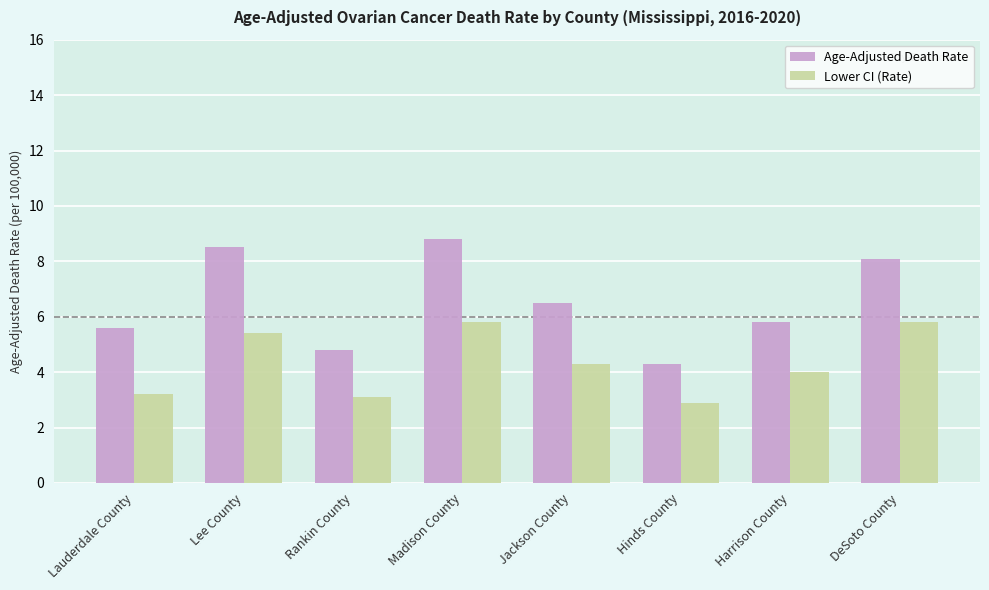

What is the sum of all Lower CI (Rate) values?

34.5